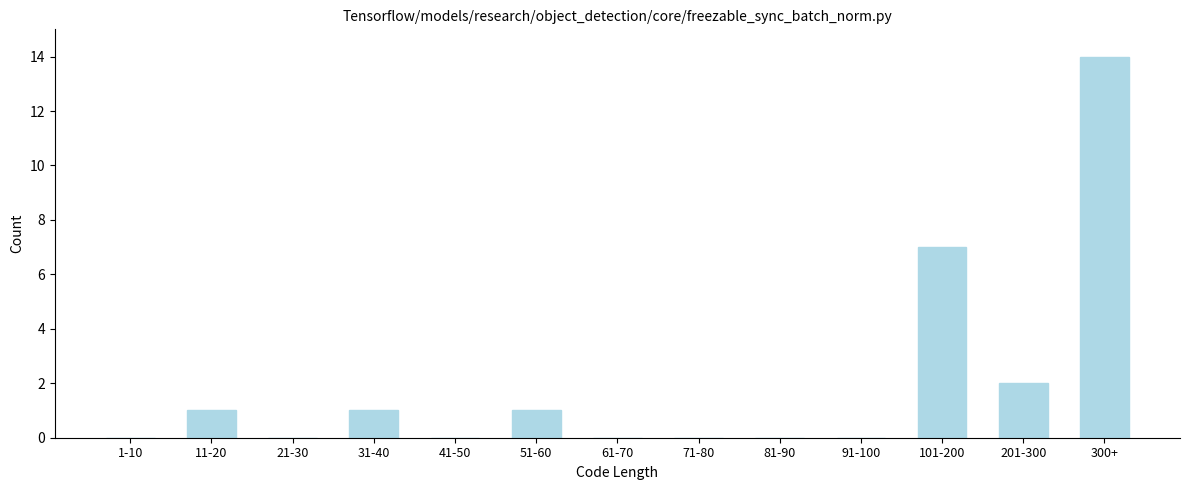

Reading right to left, list all the values displayed in this chart.

300+=14	201-300=2	101-200=7	91-100=0	81-90=0	71-80=0	61-70=0	51-60=1	41-50=0	31-40=1	21-30=0	11-20=1	1-10=0